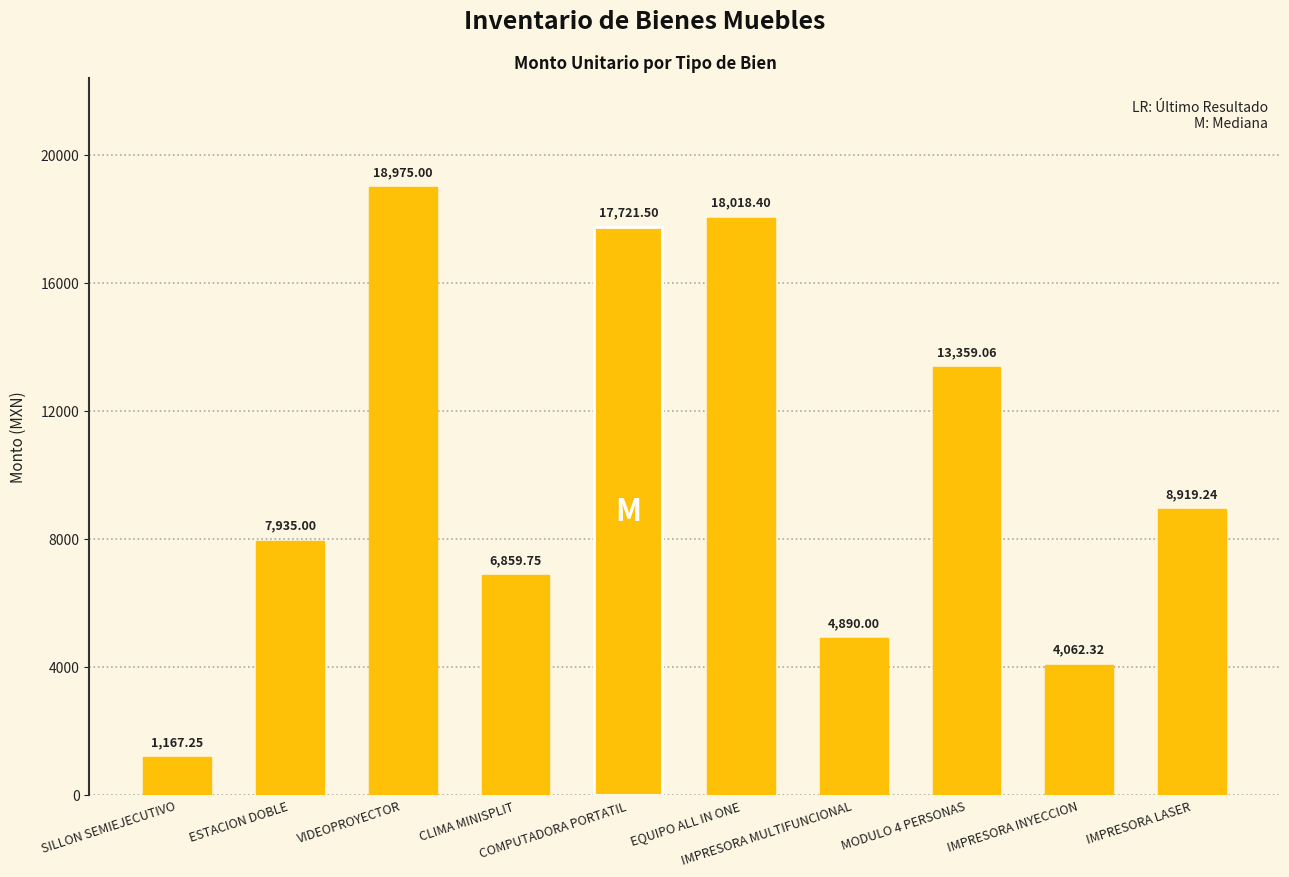

What is the approximate value at VIDEOPROYECTOR?

18975.0